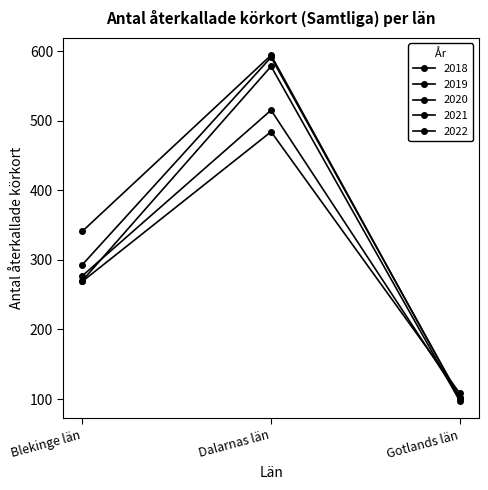

What is the maximum value shown in the chart?

594